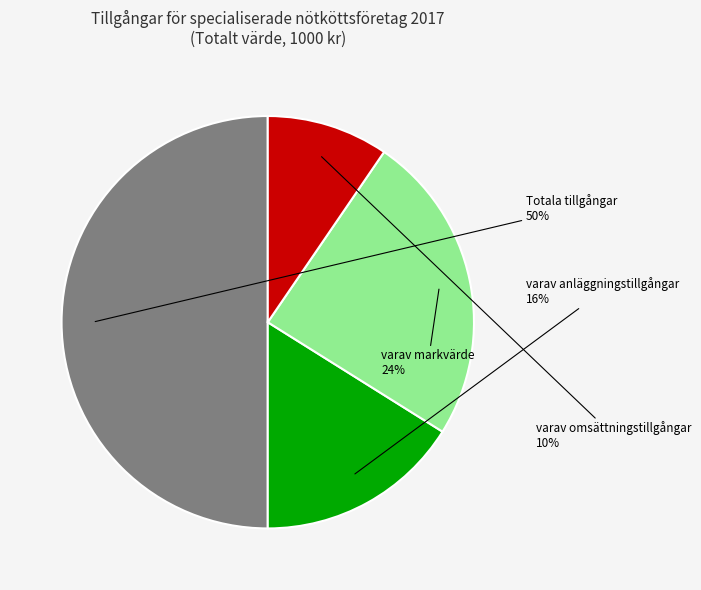

To the nearest percent, what is the difference between the largest and smallest slice percentages?

40%